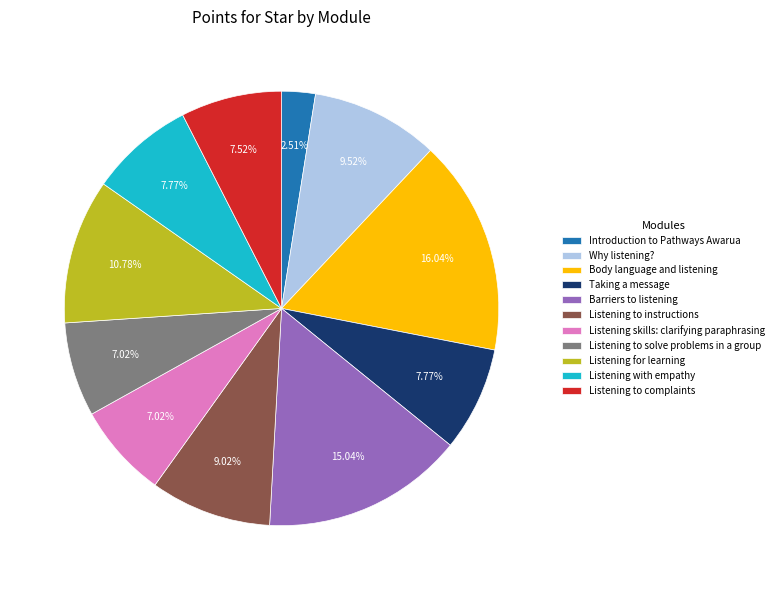

Which slice is the smallest?

Introduction to Pathways Awarua